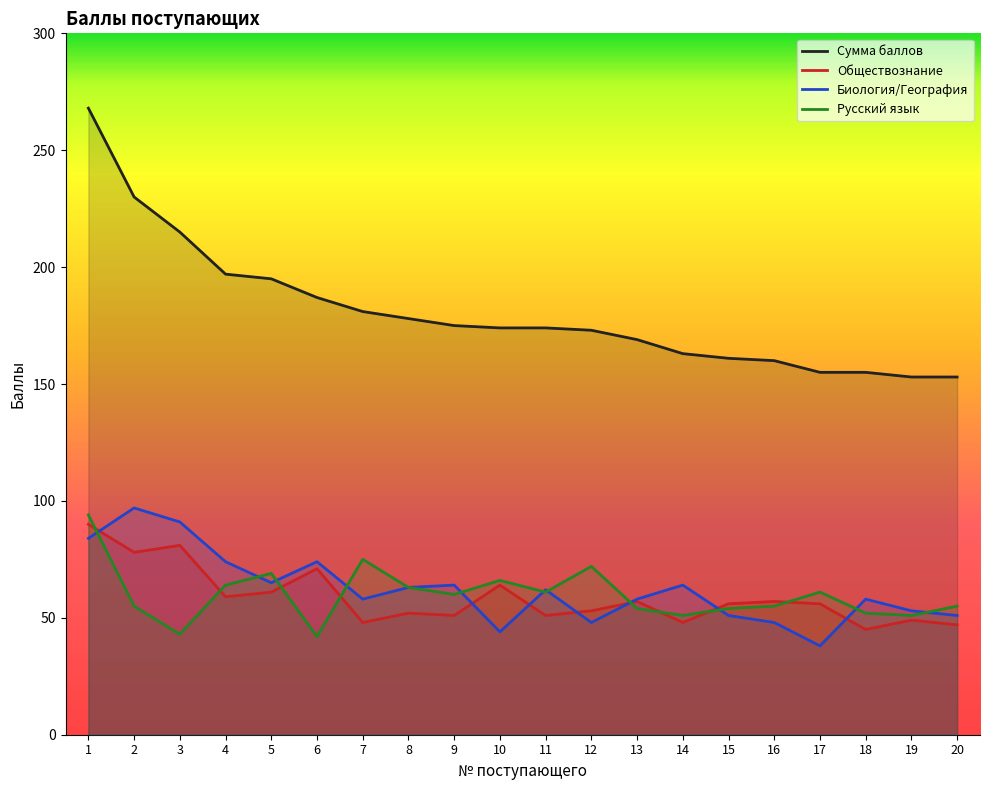

What are all the series names shown in the legend?

Сумма баллов, Обществознание, Биология/География, Русский язык